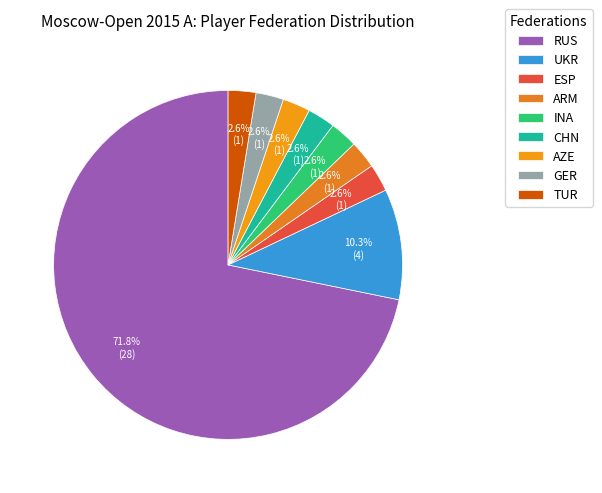

To the nearest percent, what portion does TUR represent?

3%